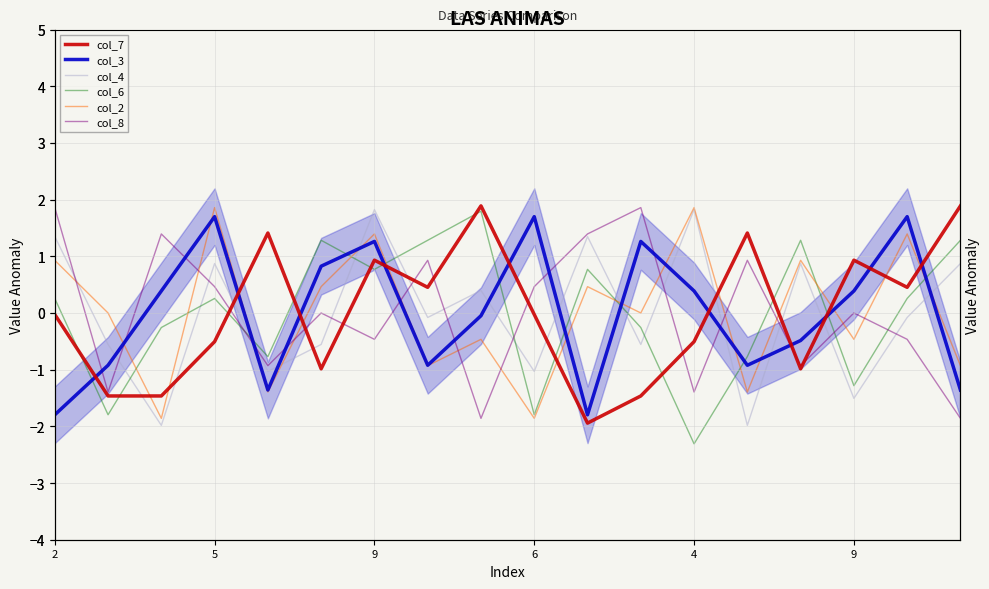

In col_8, how many points are higher than both neighbors (excluding endpoints)?

6